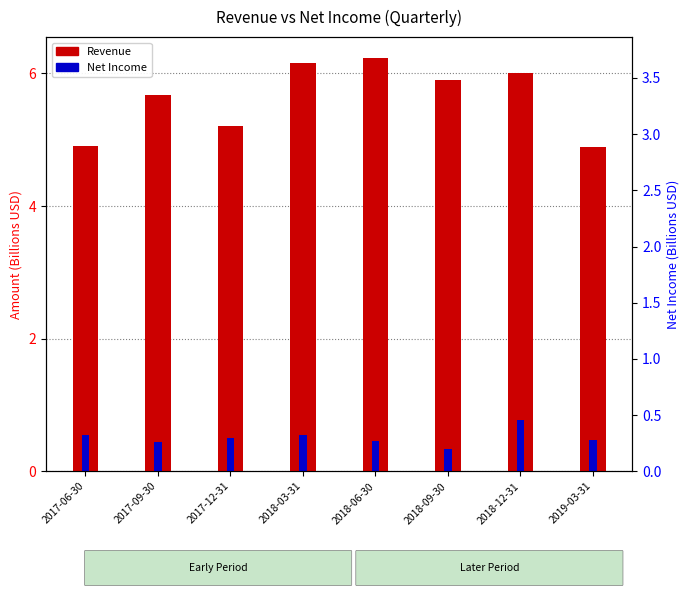

Rank the categories by Revenue value from lowest to highest.

2019-03-31, 2017-06-30, 2017-12-31, 2017-09-30, 2018-09-30, 2018-12-31, 2018-03-31, 2018-06-30